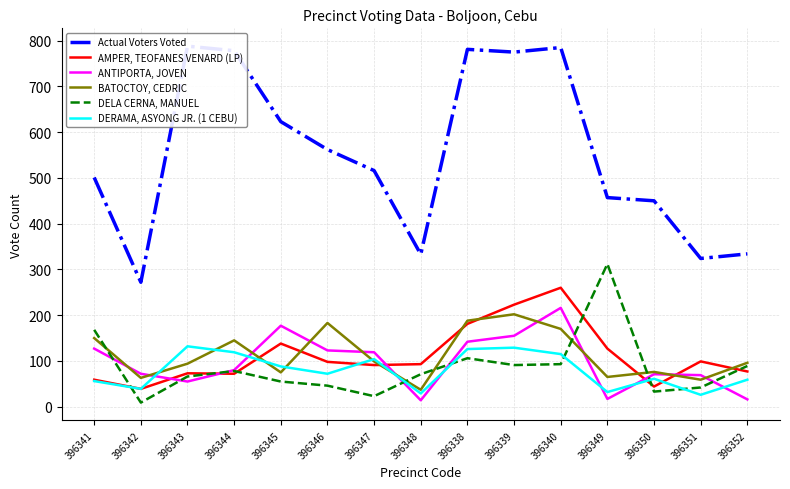

Between 396346 and 396352, which series saw the biggest shift?

Actual Voters Voted